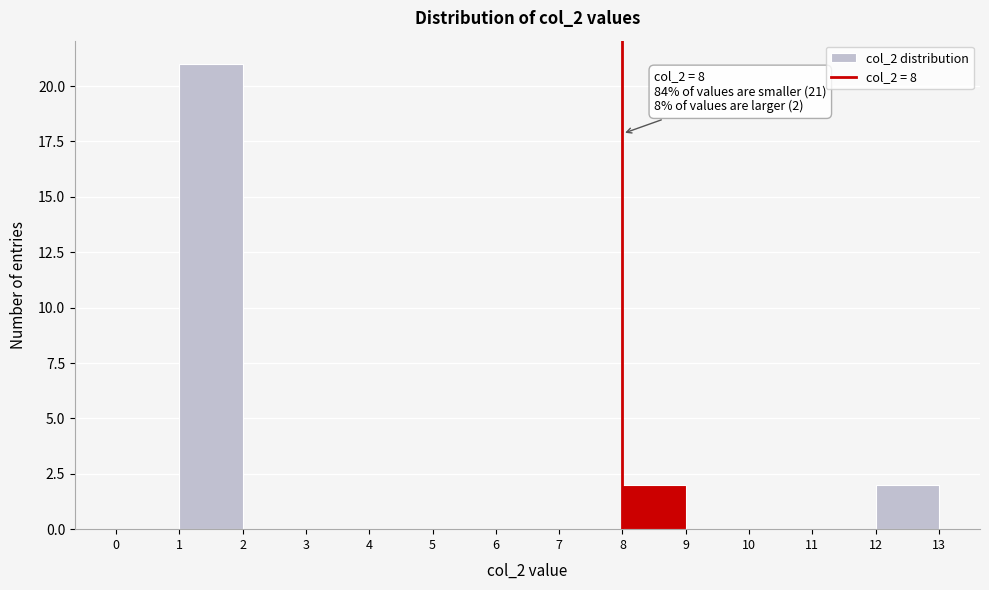

Which range on the x-axis has the tallest bar?

1 to 2